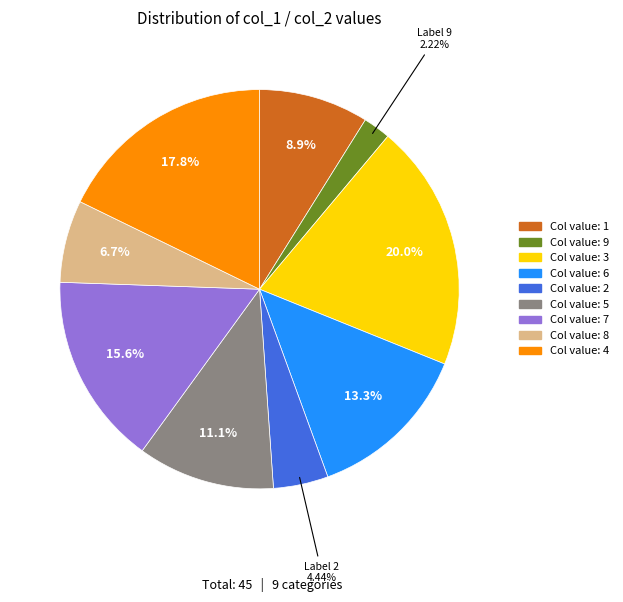

Is there any slice that represents more than half of the pie?

No